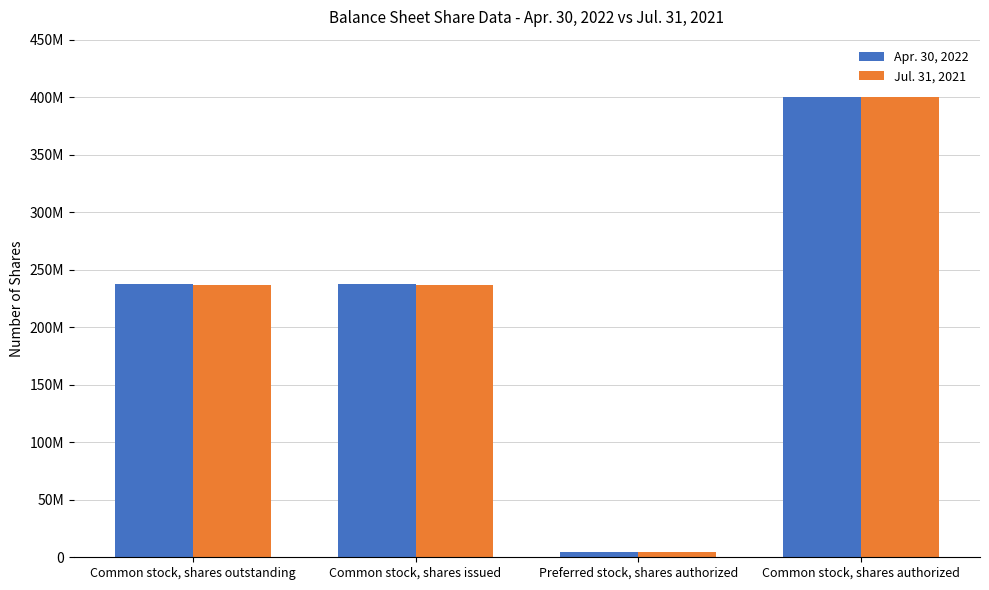

Reading left to right, what are all the values shown in this chart?

Apr. 30, 2022: Common stock, shares outstanding=237613616	Common stock, shares issued=237613616	Preferred stock, shares authorized=5000000	Common stock, shares authorized=400000000
Jul. 31, 2021: Common stock, shares outstanding=237014273	Common stock, shares issued=237014273	Preferred stock, shares authorized=5000000	Common stock, shares authorized=400000000